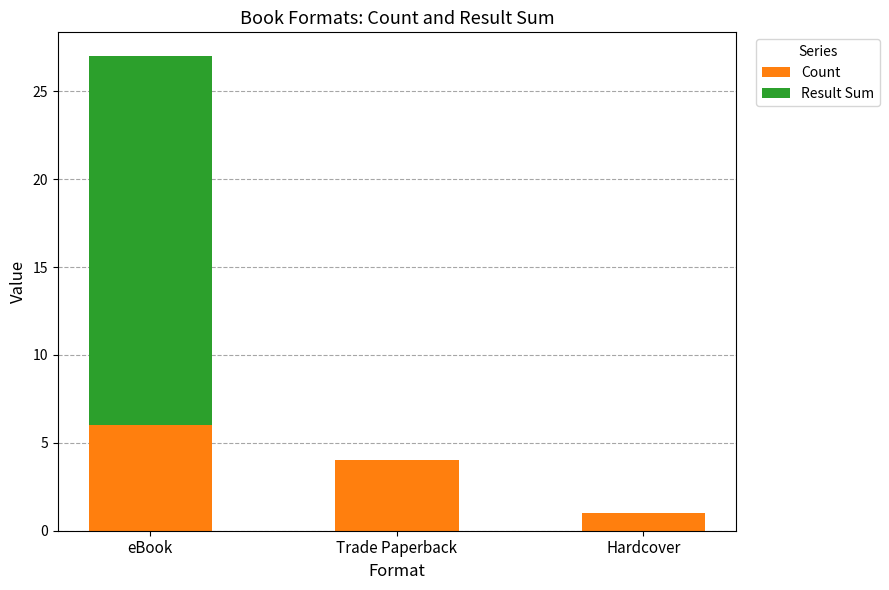

Does the chart contain stacked bars?

Yes